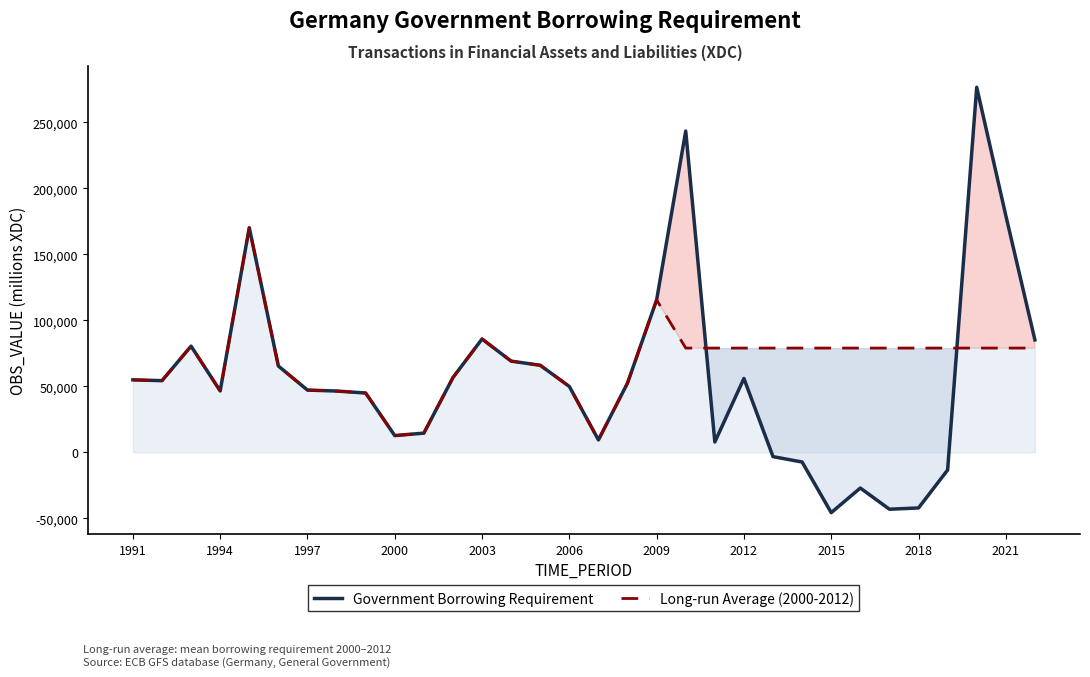

Reading left to right, what are all the values shown in this chart?

Government Borrowing Requirement: 54913	54300	80463	46555	170202	65393	47166	46434	44939	12684	14552	56639	85888	69106	65955	49906	9401	52529	115494	243470	7829	55972	-3279	-7343	-45718	-27066	-43114	-42156	-13403	276632	179488	85198
Long-run Average (2000-2012): 54913	54300	80463	46555	170202	65393	47166	46434	44939	12684	14552	56639	85888	69106	65955	49906	9401	52529	115494	79000	79000	79000	79000	79000	79000	79000	79000	79000	79000	79000	79000	79000